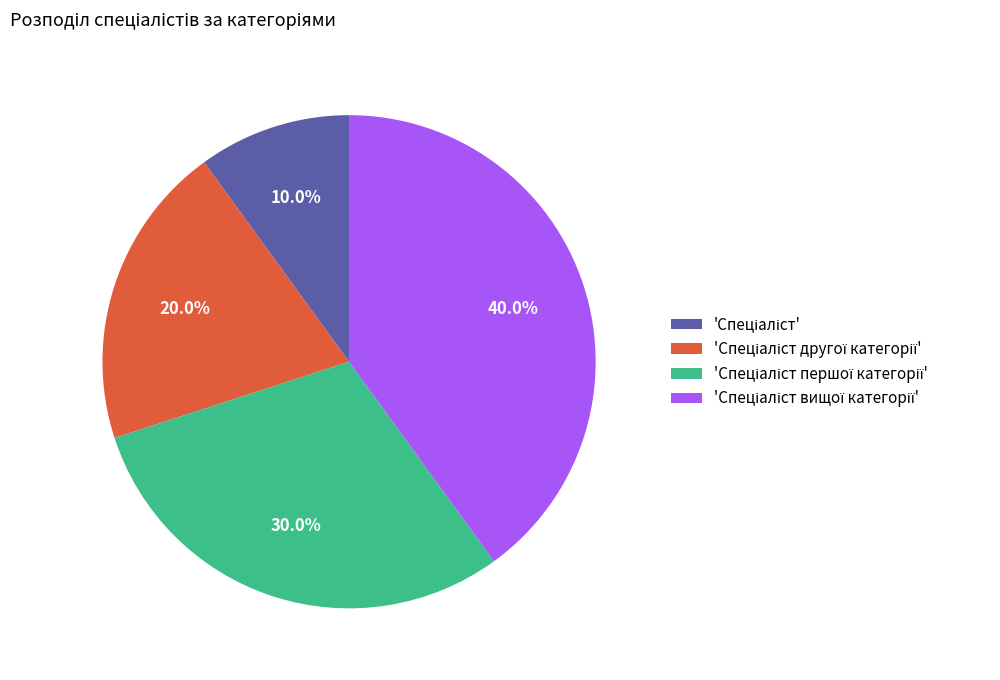

Is there a majority slice in this chart?

No